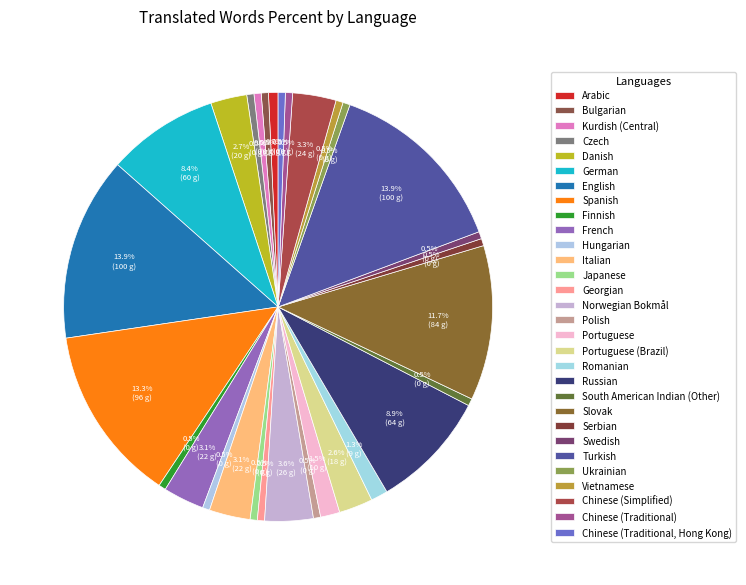

Count the number of slices in the pie.

30